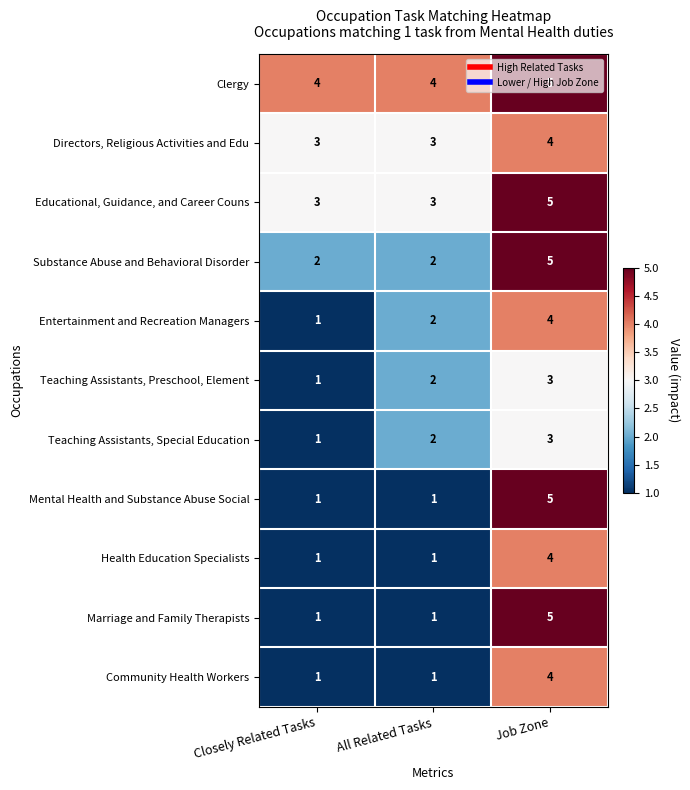

What is the difference between the maximum and second lowest values in the Mental Health and Substance Abuse Social series?

4